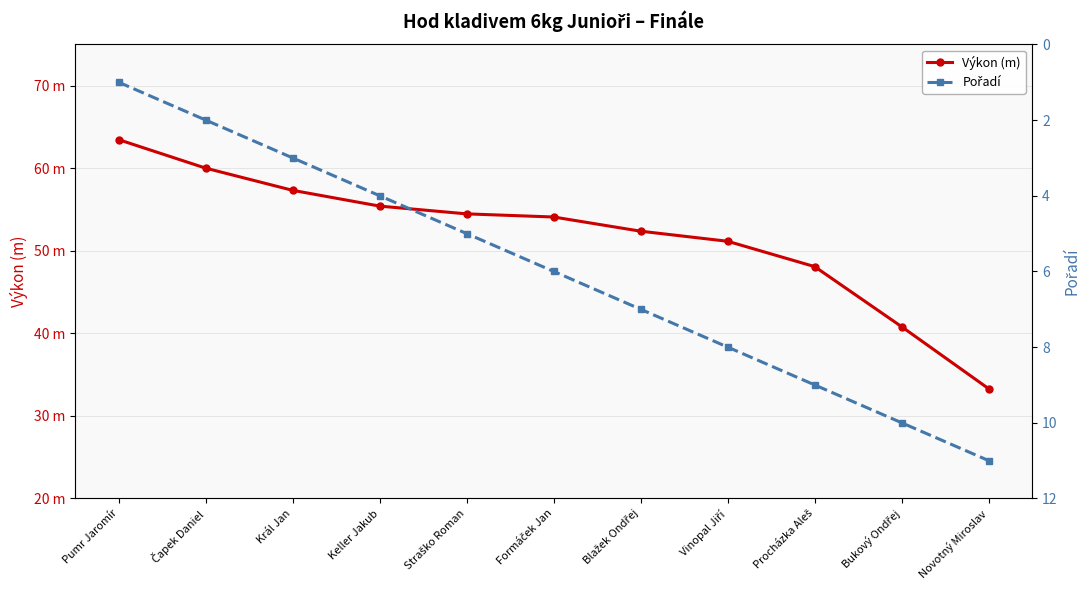

Which series has the widest spread of values?

Výkon (m)